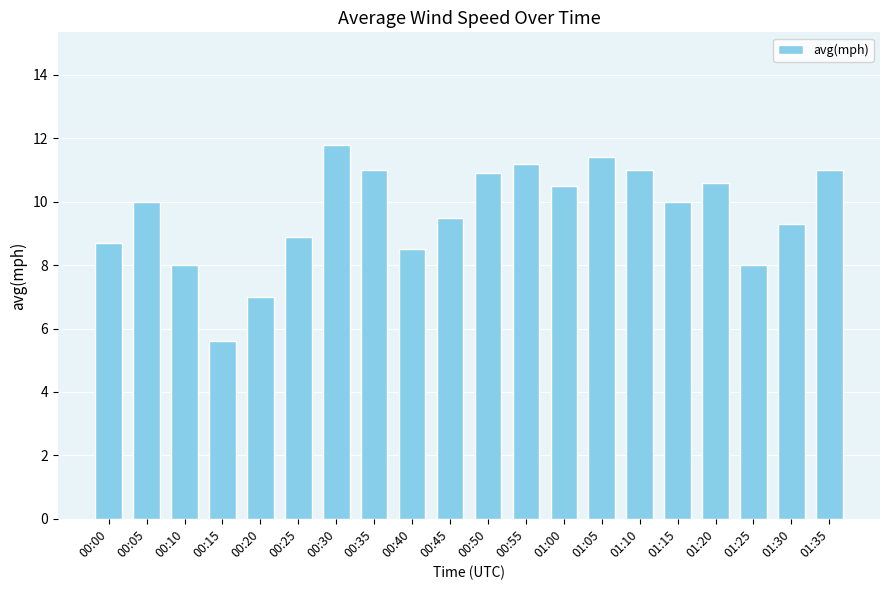

What is the greatest value displayed?

11.8